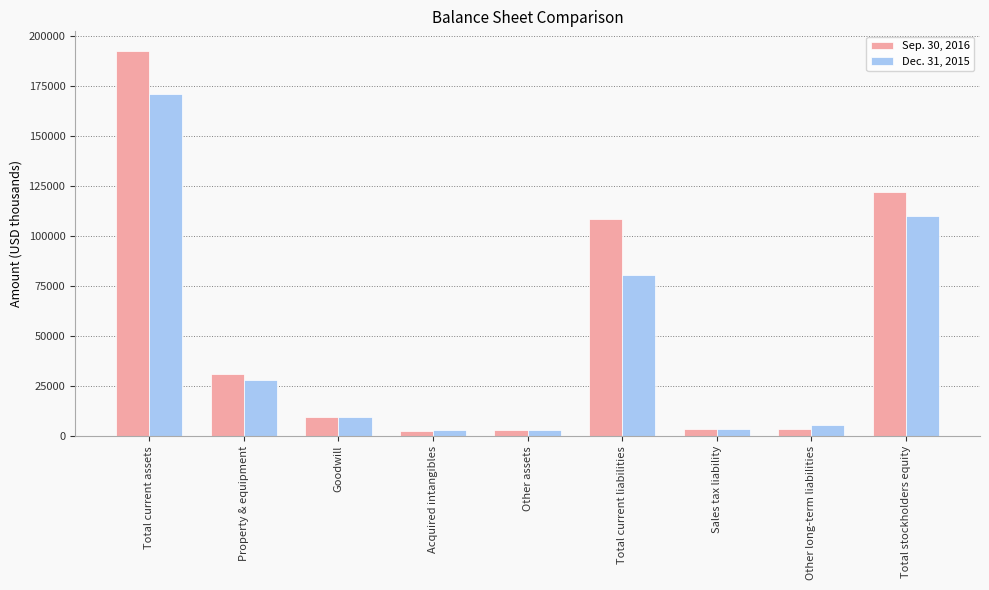

What position from the right is Acquired intangibles?

6